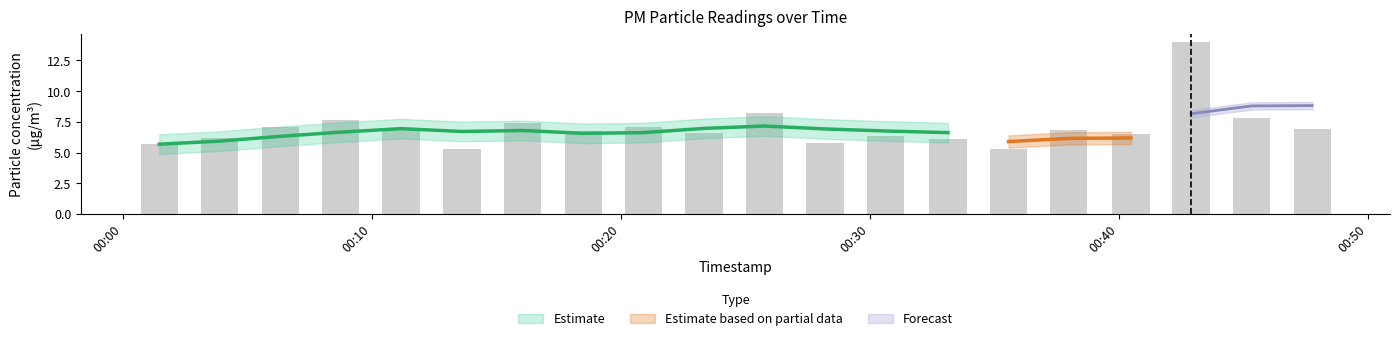

Reading right to left, what are all the values shown in this chart?

P1: 19=6.9	18=7.8	17=14.0	16=6.5	15=6.8	14=5.3	13=6.1	12=6.4	11=5.8	10=8.2	9=6.6	8=7.0	7=6.8	6=7.4	5=5.2	4=6.8	3=7.7	2=7.1	1=6.2	0=5.7
P2: 19=5.0	18=5.2	17=9.4	16=4.7	15=5.3	14=4.5	13=4.6	12=5.1	11=4.8	10=4.7	9=5.0	8=5.2	7=4.8	6=4.8	5=4.5	4=4.7	3=4.8	2=4.8	1=4.5	0=4.1